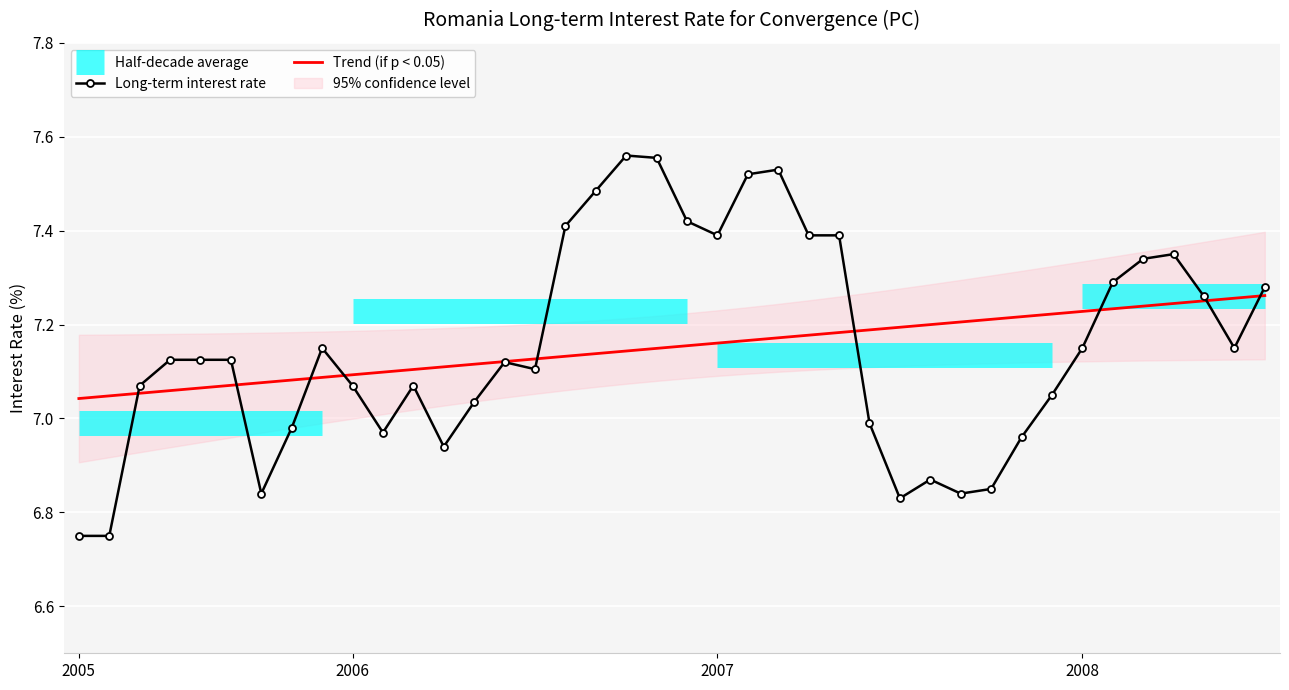

True or false: Trend (if p < 0.05) has a value of 7.1 at 2006.

True